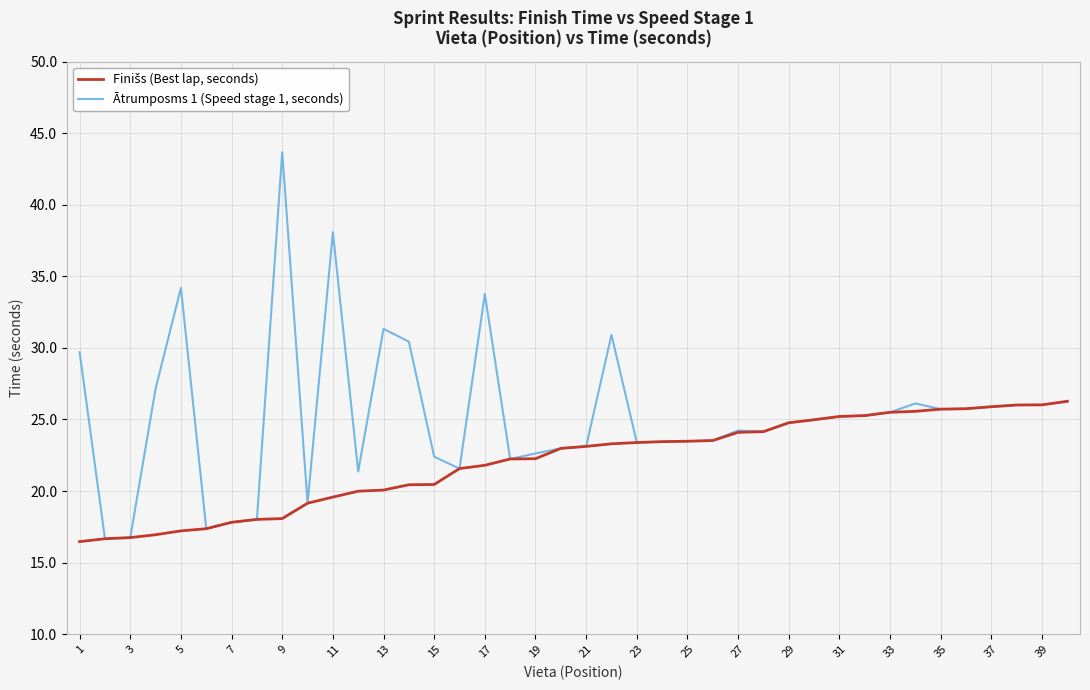

What is the maximum value shown in the chart?

43.7